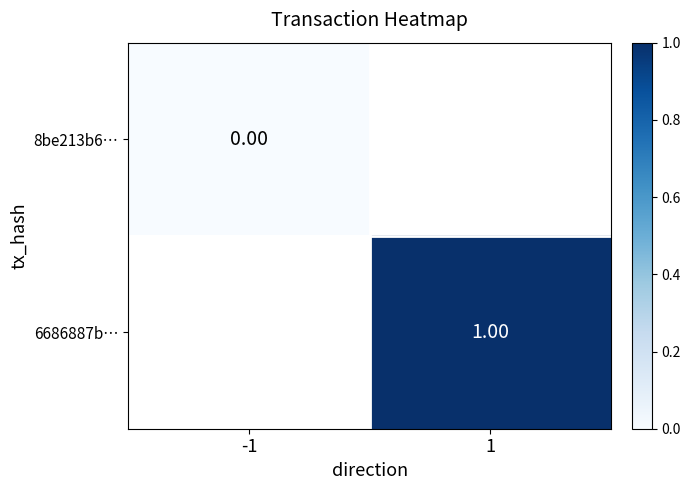

At which label does 8be213b6… reach its peak?

-1